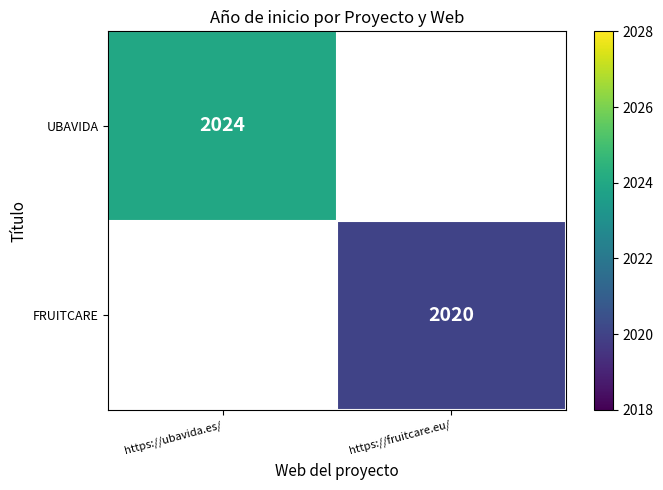

Is the value of FRUITCARE at https://fruitcare.eu/ greater than the value of UBAVIDA at https://ubavida.es/?

No